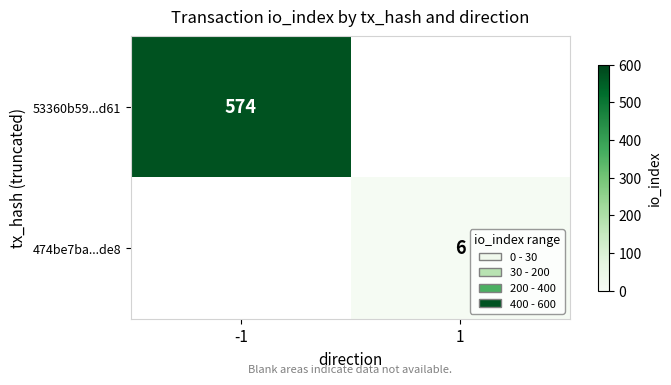

What is the greatest value displayed?

574.0